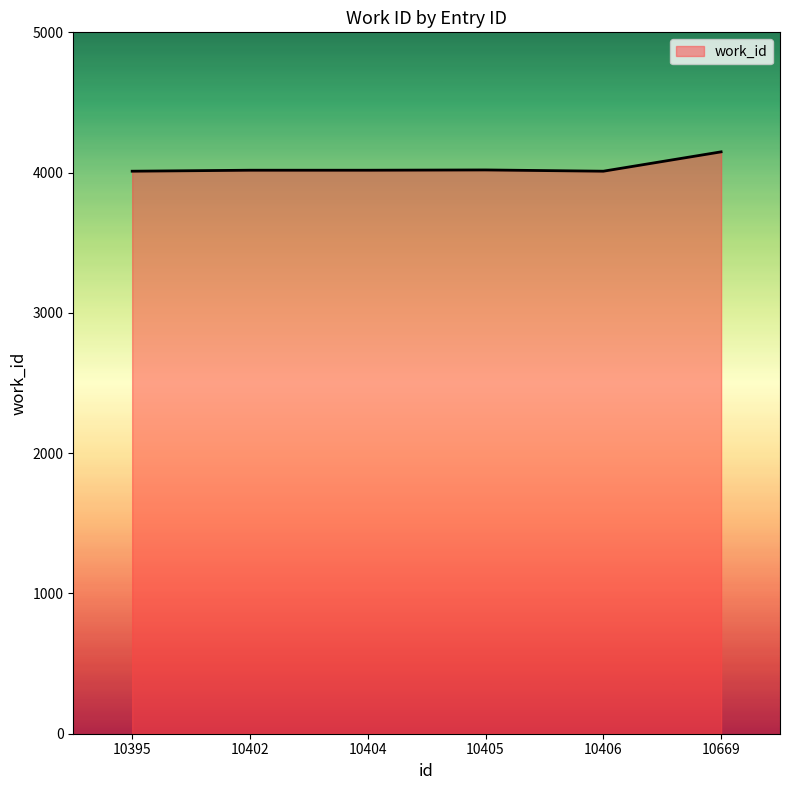

Count the number of data series in this chart.

1